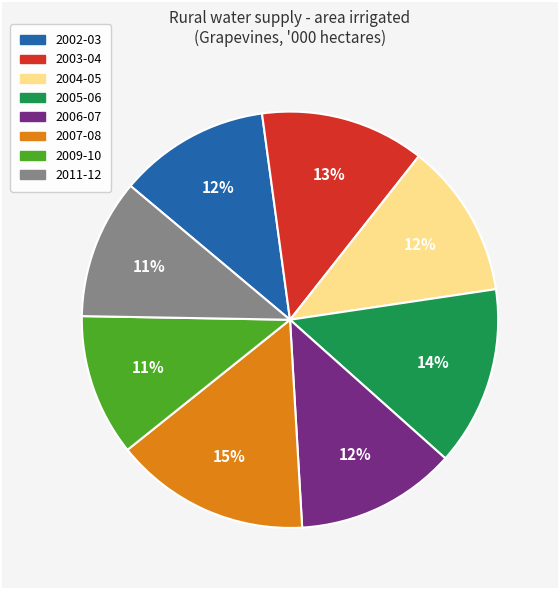

Does any single category account for the majority?

No